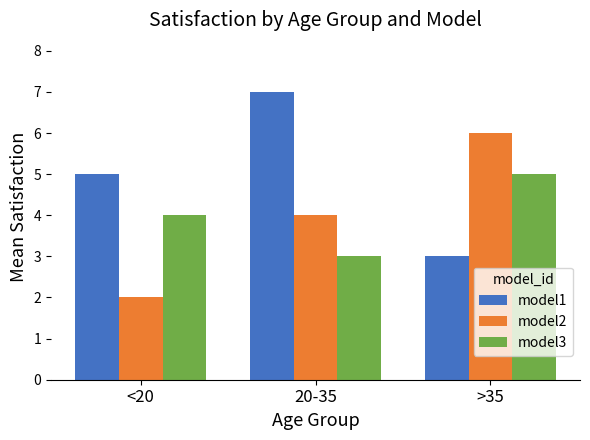

Reading left to right, extract all data points from this chart.

model1: 5	7	3
model2: 2	4	6
model3: 4	3	5